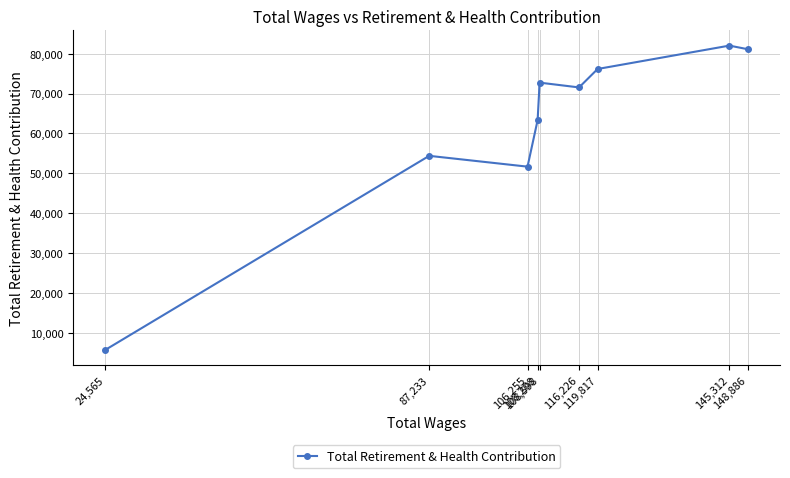

How many data points does each series have?

9